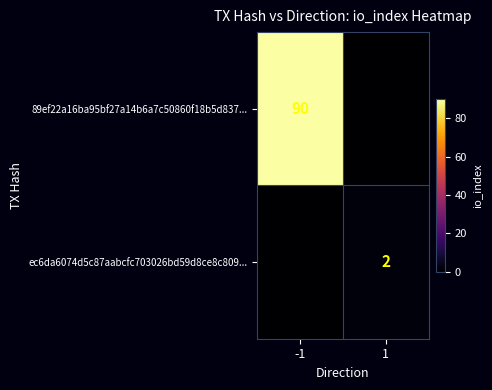

What is the maximum value shown in the chart?

90